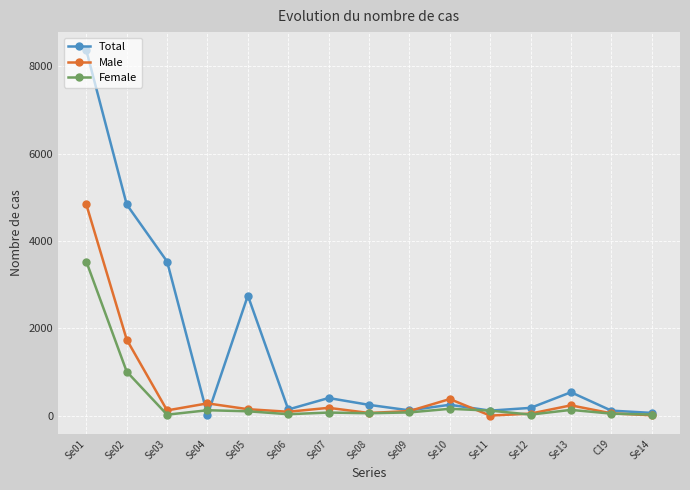

Is the value of Male at Se08 greater than the value of Total at Se10?

No